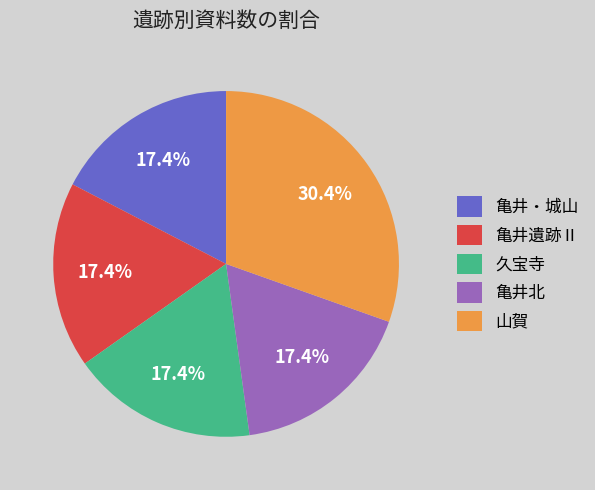

To the nearest percent, what is the difference between the largest and smallest slice percentages?

13%